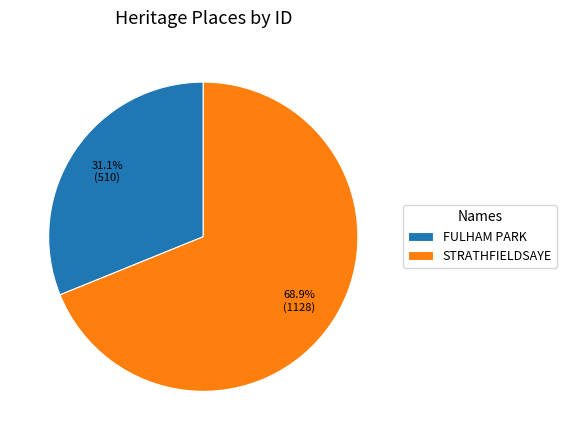

How many segments does this pie chart have?

2